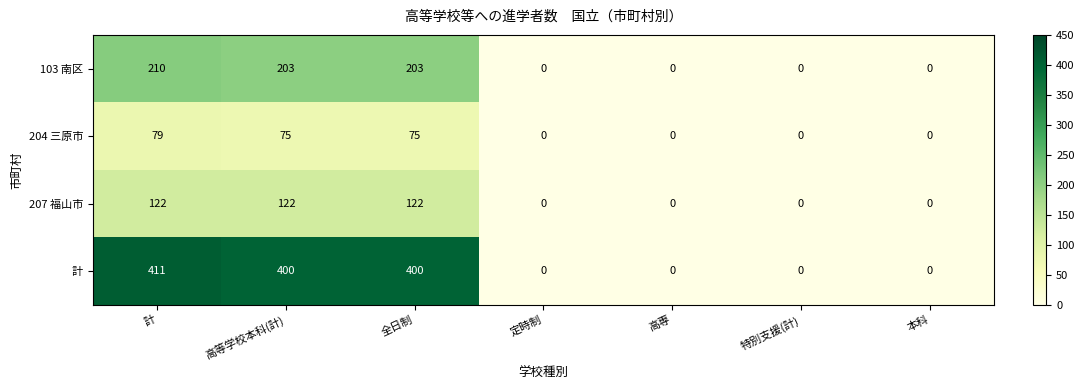

True or false: 103 南区 has a value of 0 at 定時制.

True